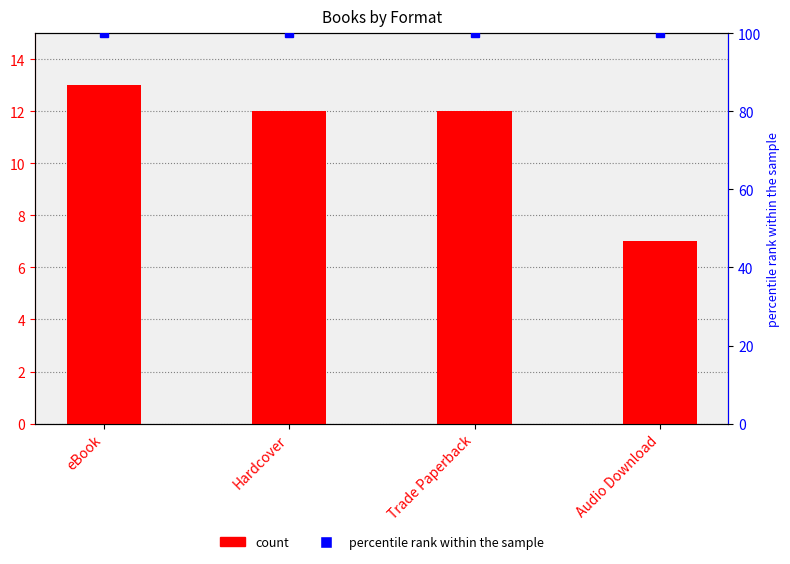

What is the greatest value displayed?

100